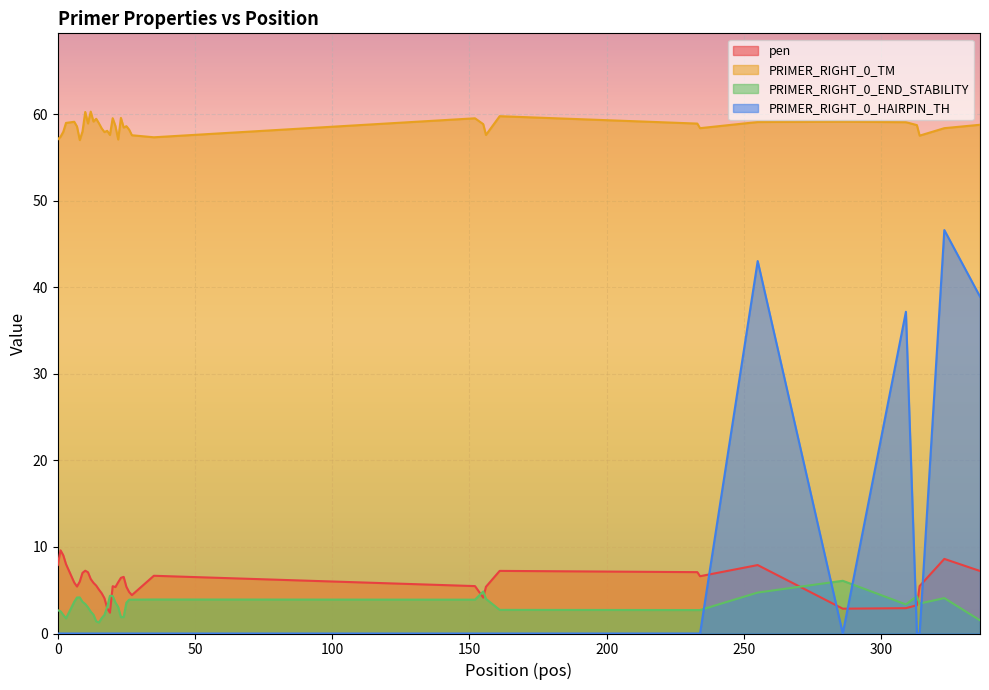

What is the difference between the highest and lowest values at 19?

57.6